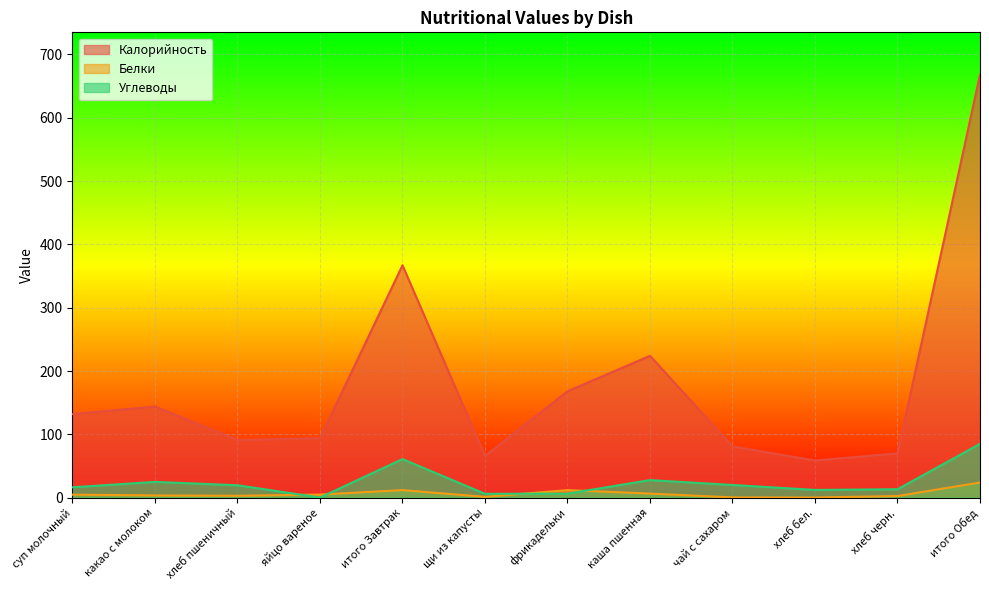

Rank the series by their maximum value, from highest to lowest.

Калорийность, Углеводы, Белки